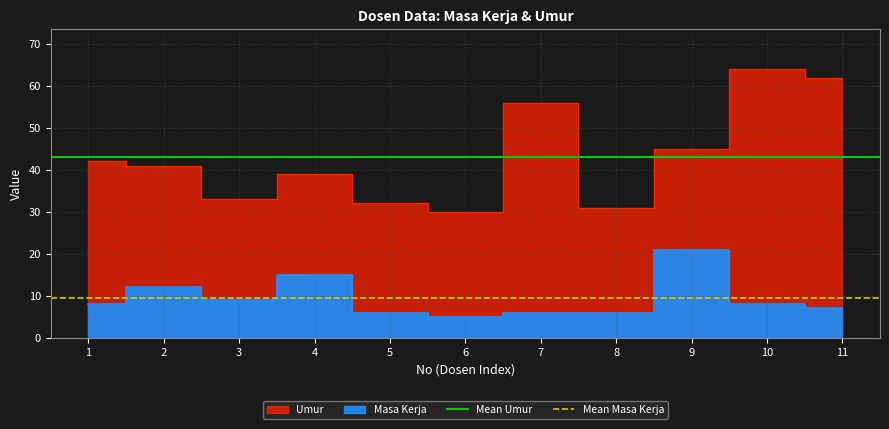

Which category has the lowest value in the Mean Masa Kerja series?

1